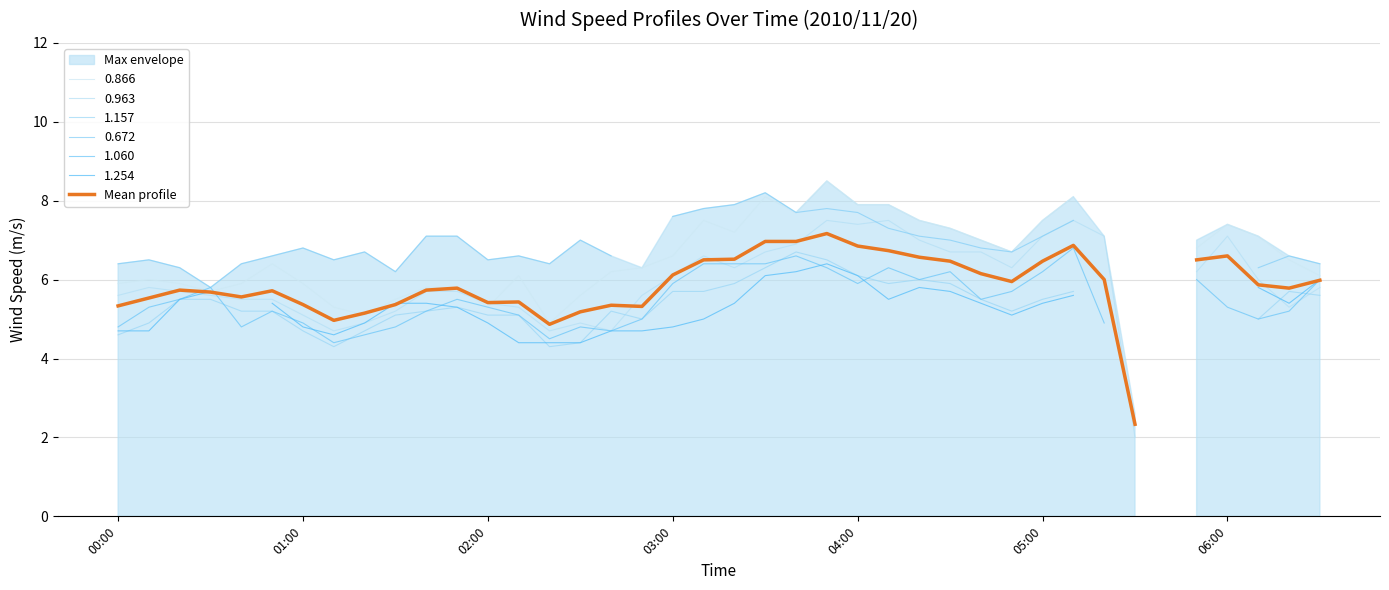

Which has a higher value, 37 or 13?

37